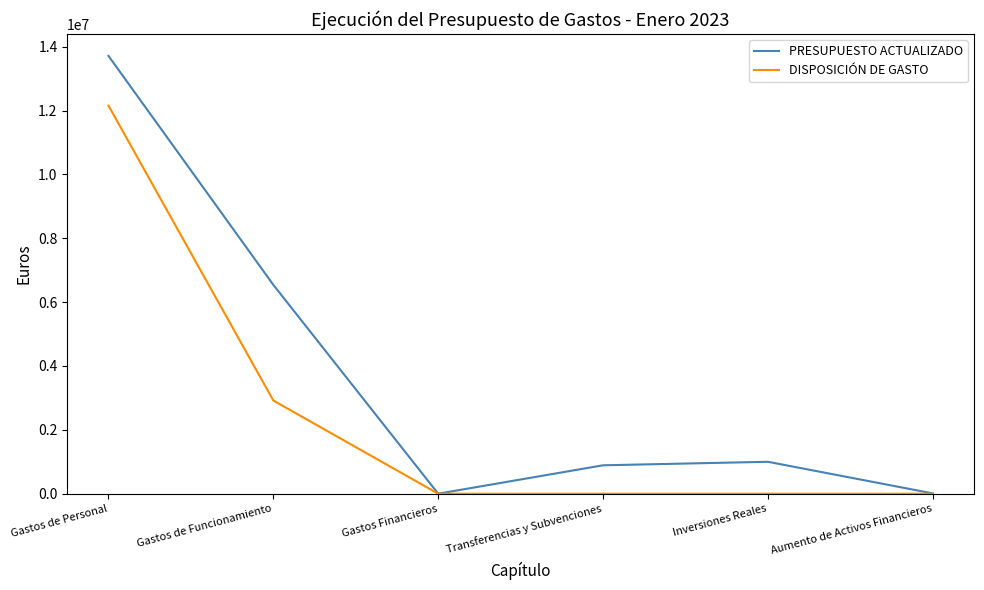

Which series has the widest spread of values?

PRESUPUESTO ACTUALIZADO